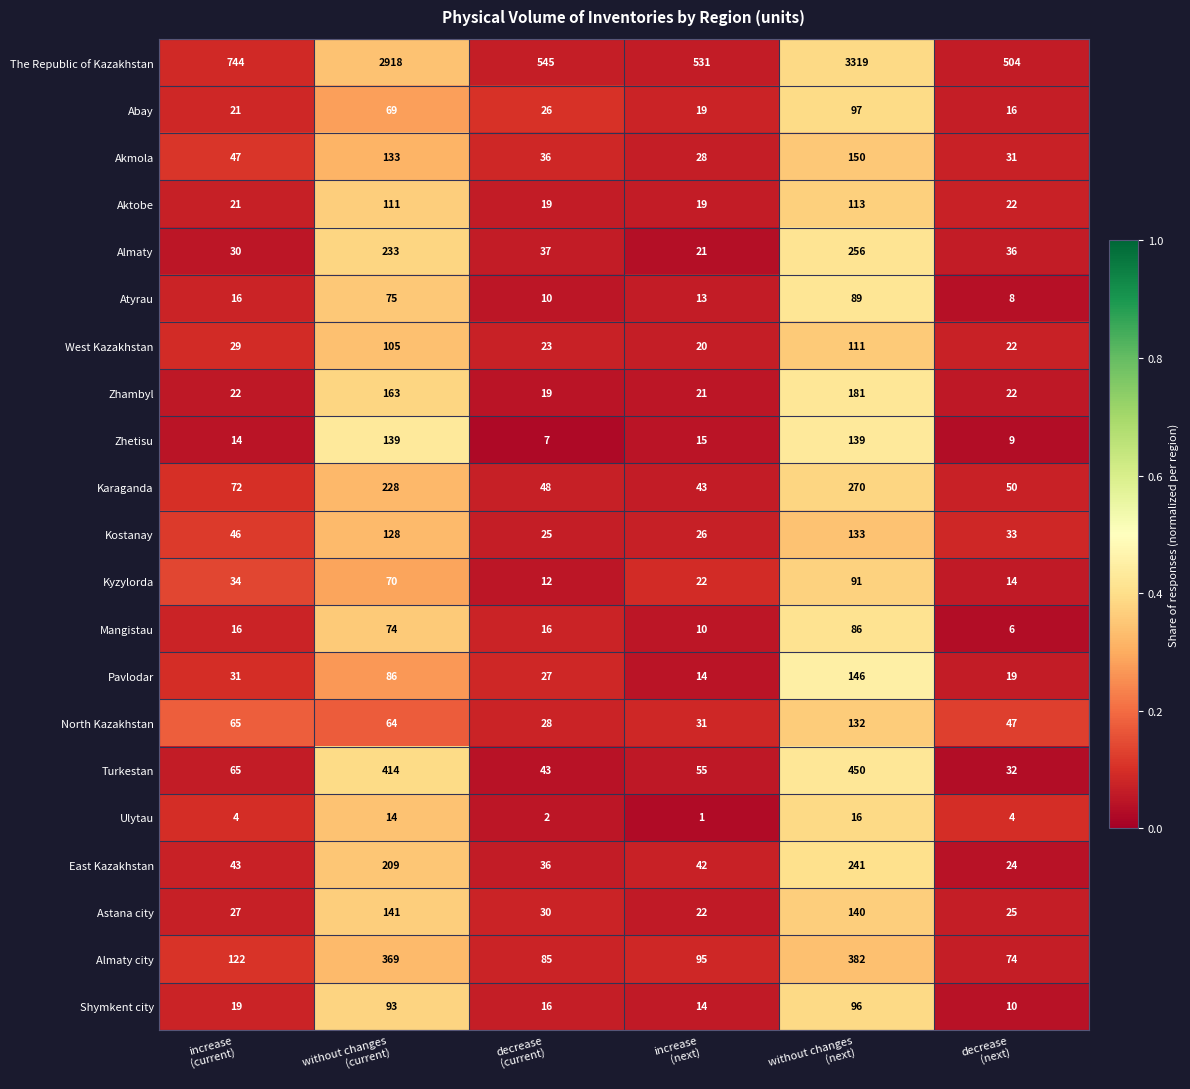

List the series in order of their peak value, lowest first.

Ulytau, Mangistau, Atyrau, Kyzylorda, Shymkent city, Abay, West Kazakhstan, Aktobe, North Kazakhstan, Kostanay, Zhetisu, Astana city, Pavlodar, Akmola, Zhambyl, East Kazakhstan, Almaty, Karaganda, Almaty city, Turkestan, The Republic of Kazakhstan